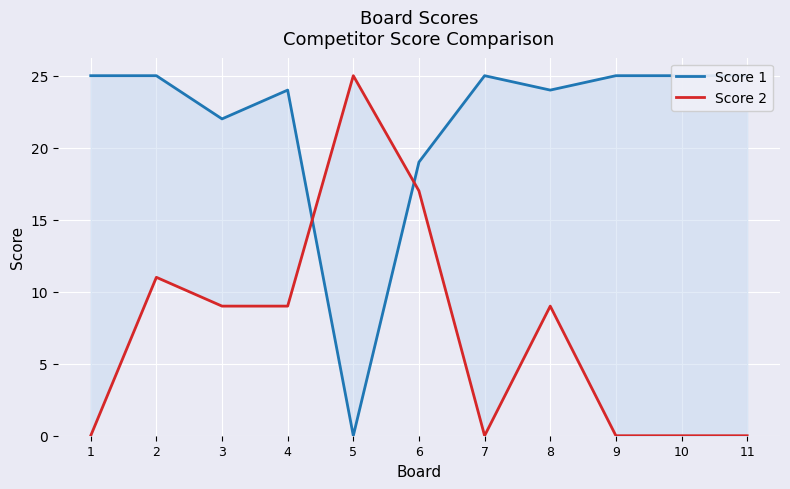

How many lines are shown in the chart?

2